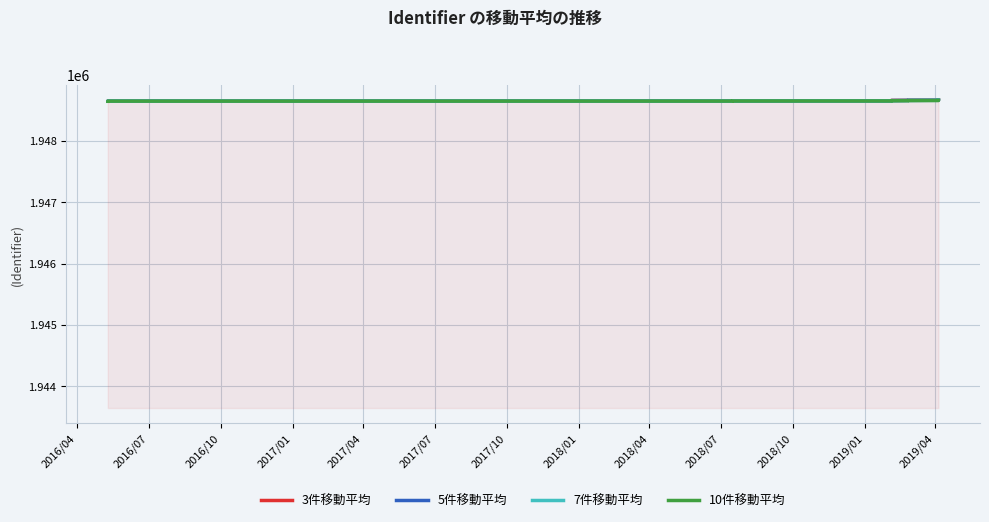

Which label corresponds to the largest value in the chart?

2019/04